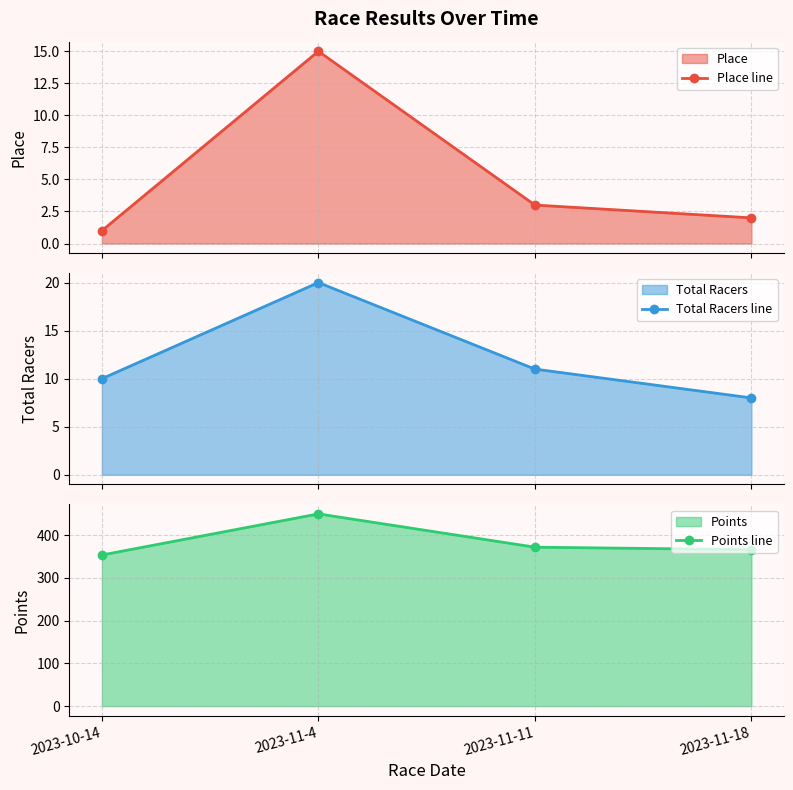

Rank the categories by Points line value from highest to lowest.

2023-11-4, 2023-11-11, 2023-11-18, 2023-10-14